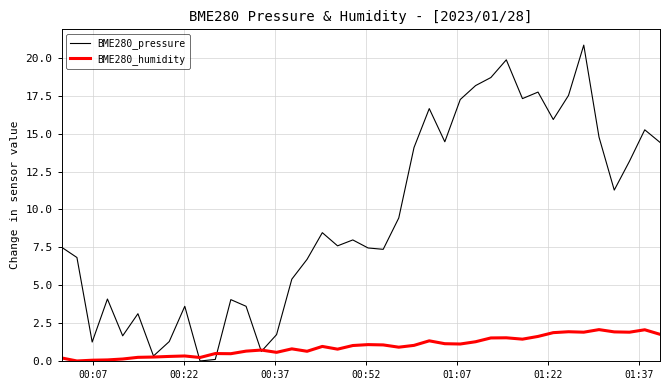

Rank the series by their average value, from highest to lowest.

BME280_pressure, BME280_humidity